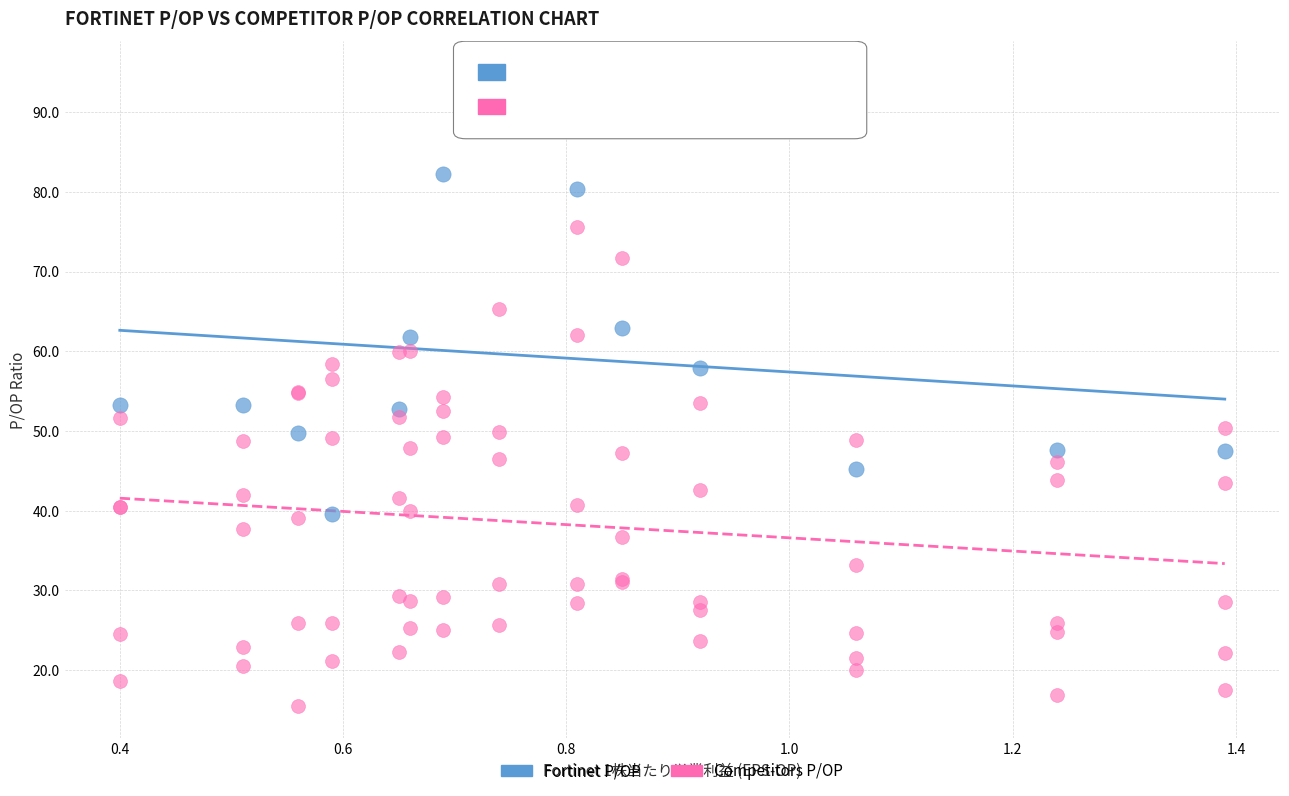

Which series has the largest Y range (max minus min)?

Competitors P/OP